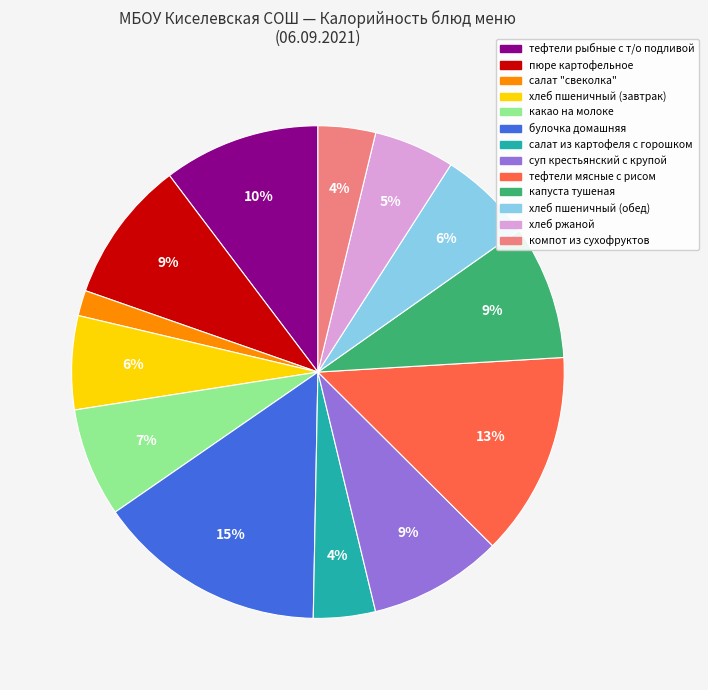

What is the largest slice in the pie chart?

булочка домашняя